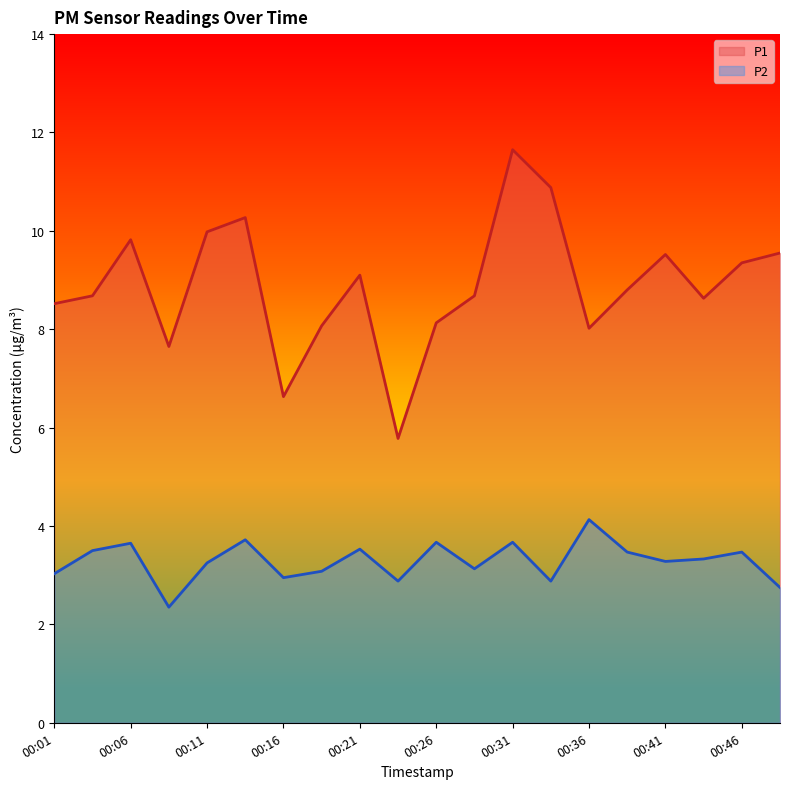

True or false: P2 and P1 cross at least once.

False